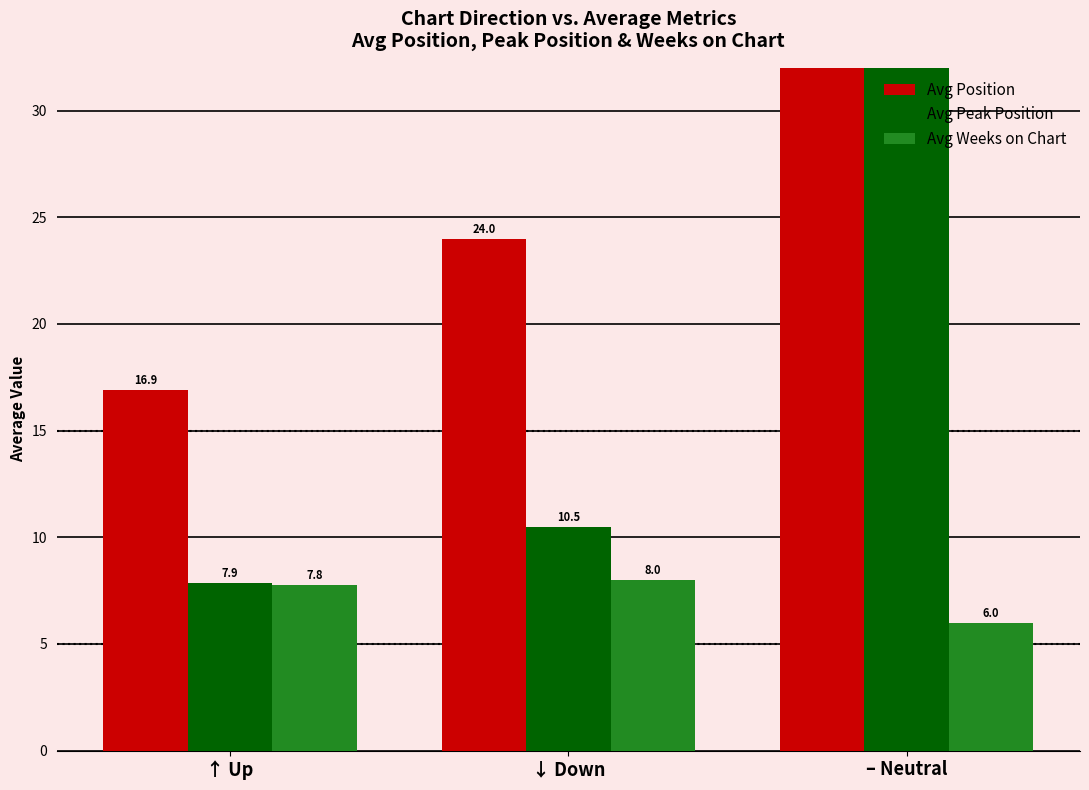

At how many categories does at least one series exceed 23?

2